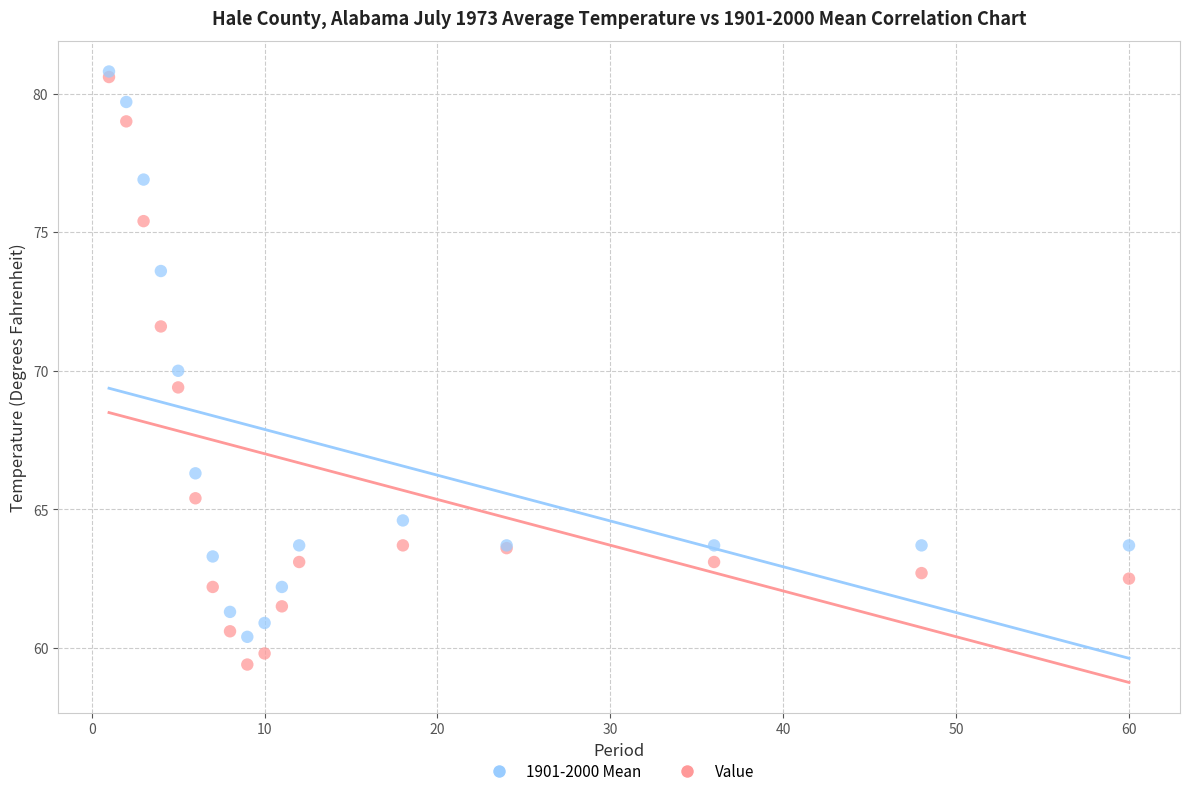

Which series has the widest spread of Y values?

Value